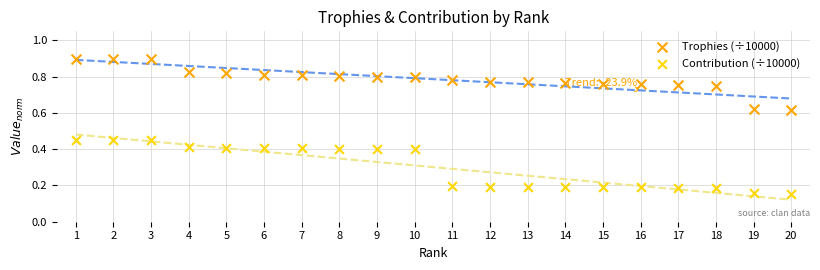

Across all data points, what is the range of X values (max minus min)?

19.0